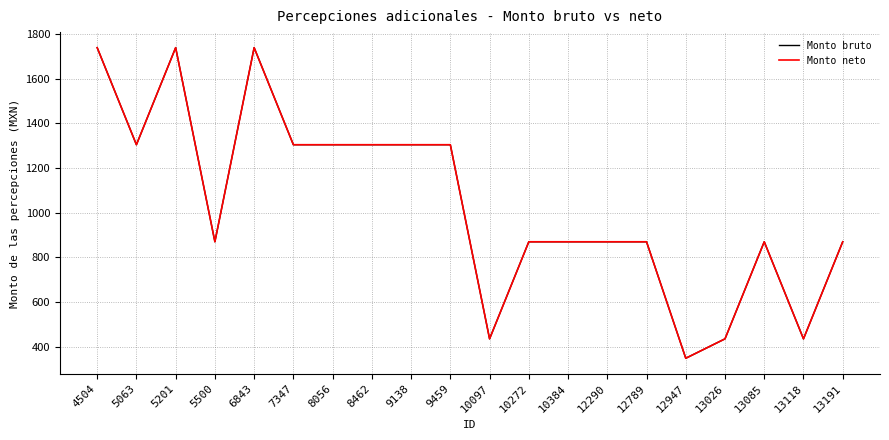

The Monto neto series shows 434.6 at 13026. True or false?

True